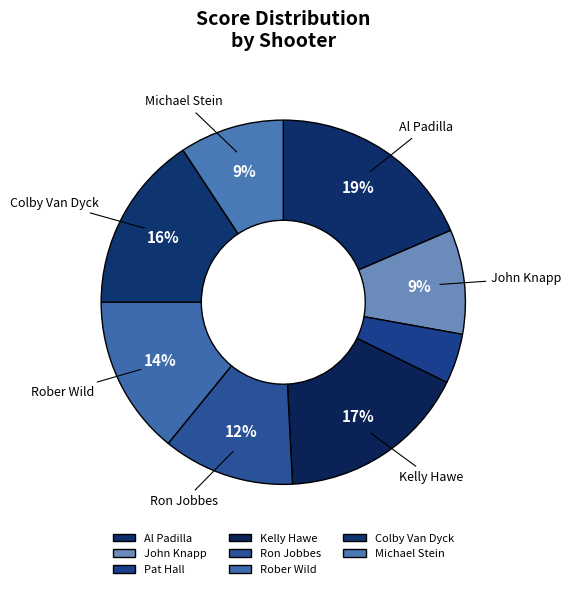

Rank the categories by value from highest to lowest.

Al Padilla, Kelly Hawe, Colby Van Dyck, Rober Wild, Ron Jobbes, John Knapp, Michael Stein, Pat Hall